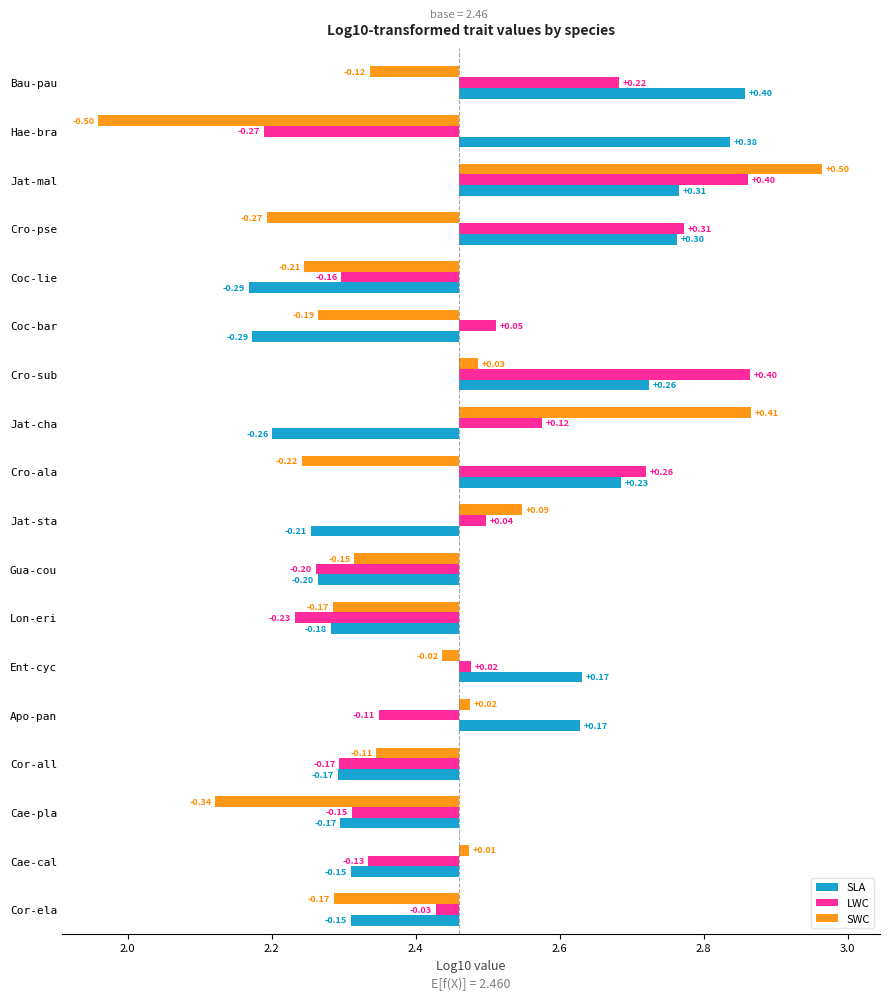

Rank the series by their maximum value, from lowest to highest.

SLA, LWC, SWC